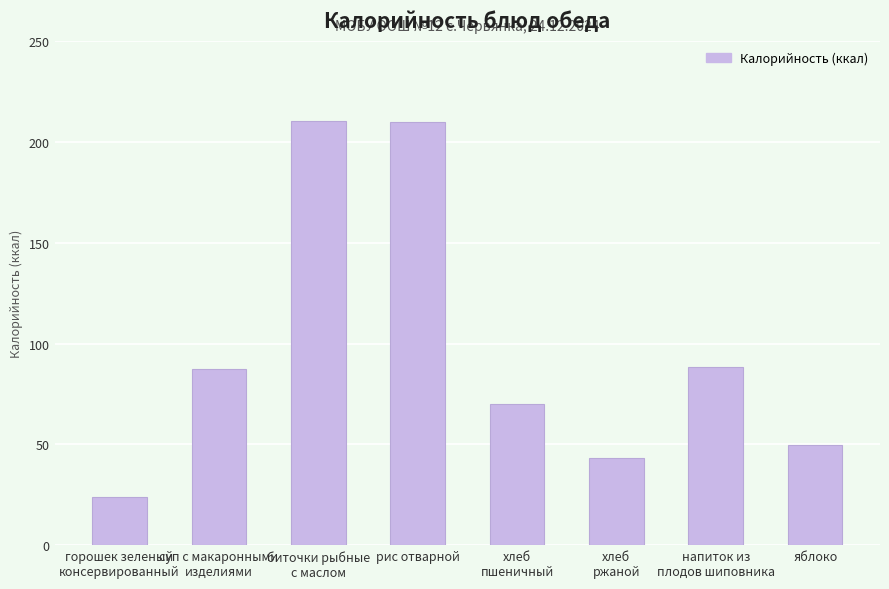

What is the label of the 3rd bar from the left?

биточки рыбные
с маслом